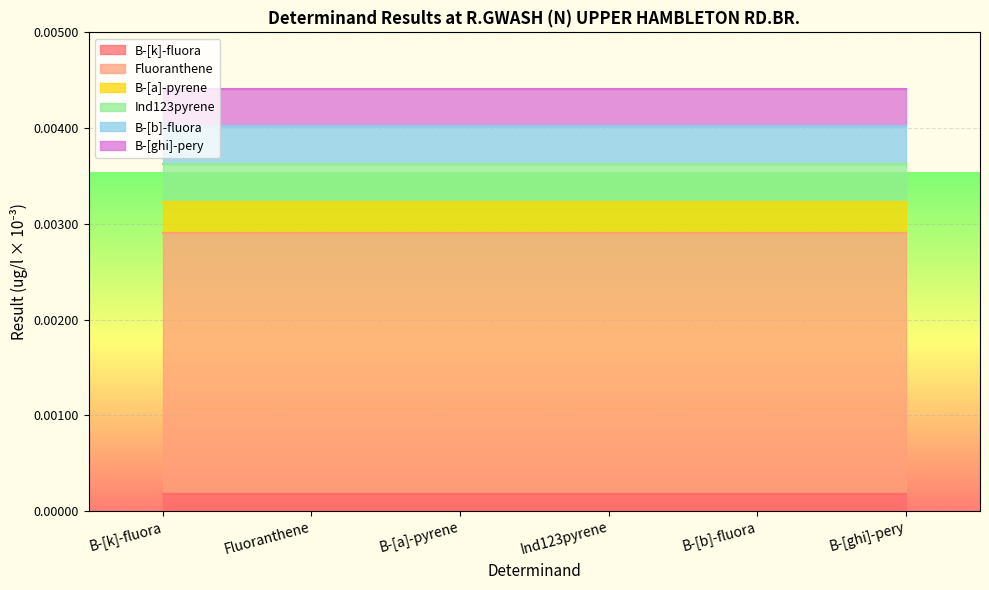

The value of B-[ghi]-pery at B-[b]-fluora is 0.0. True or false?

False